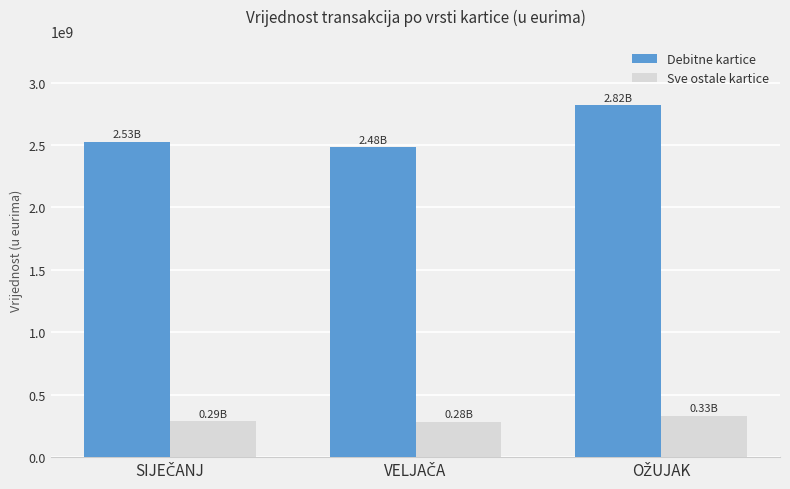

Rank the series by their average value, from lowest to highest.

Sve ostale kartice, Debitne kartice